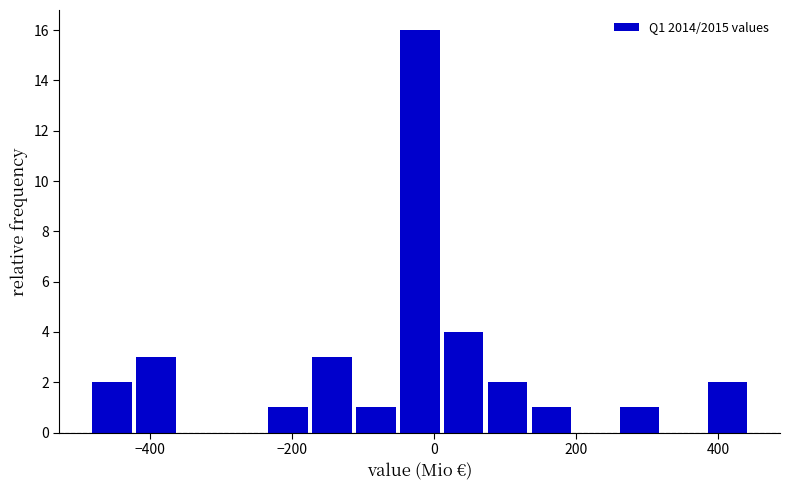

Around what value on the x-axis is the tallest bar? Give the approximate position of its centre, as read against the axis.

-20